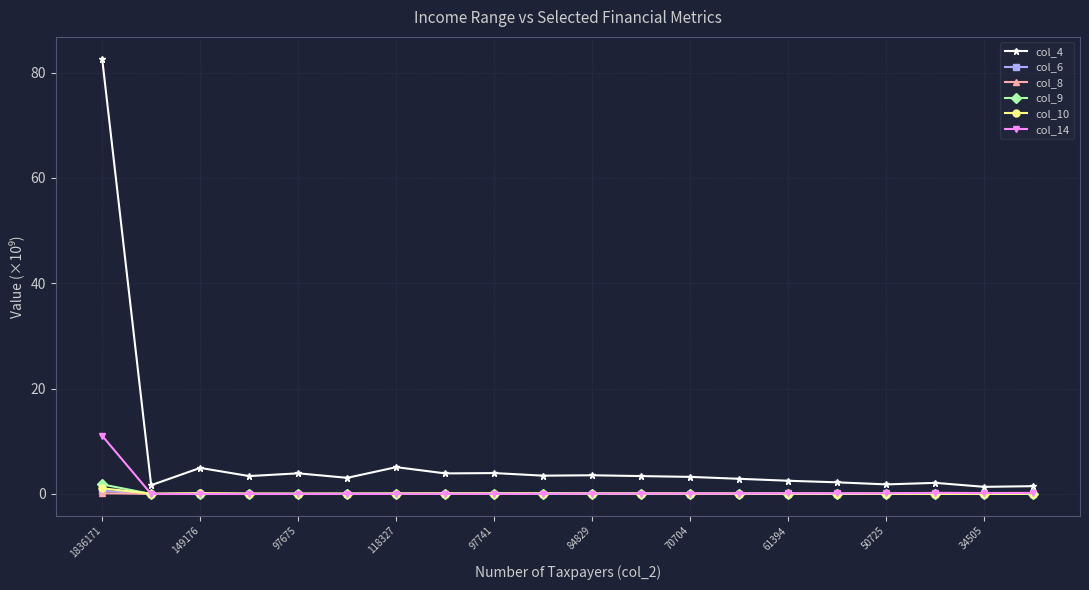

What is the greatest value displayed?

82.6